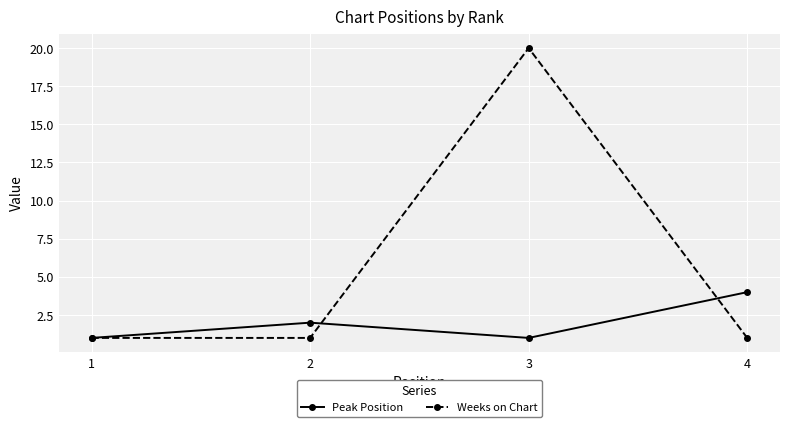

True or false: Peak Position has a value of 1 at 3.

True